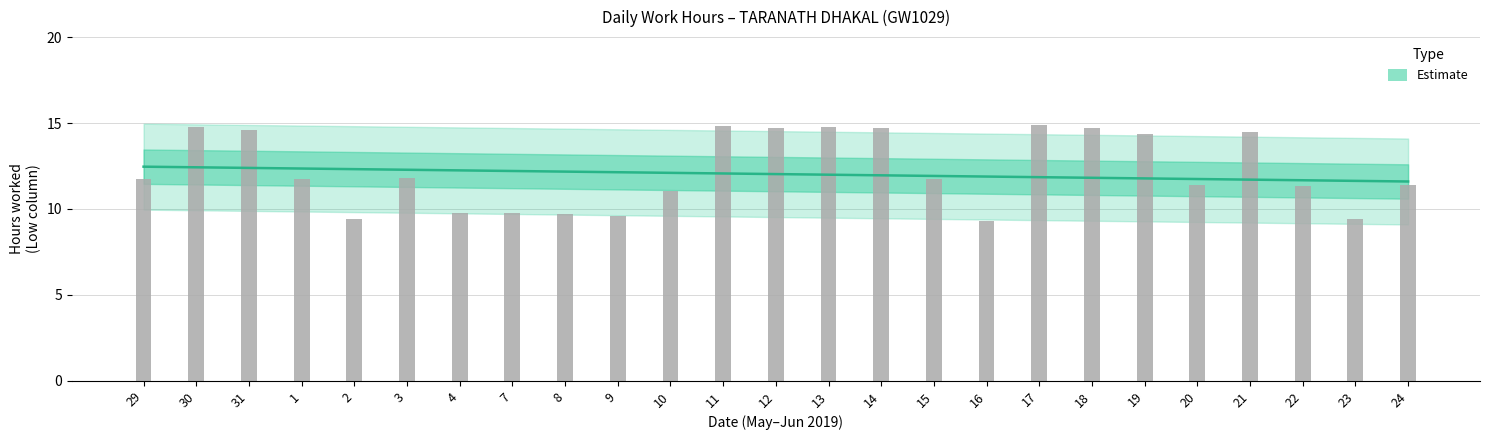

Where is the data nearest to the value 12?

3